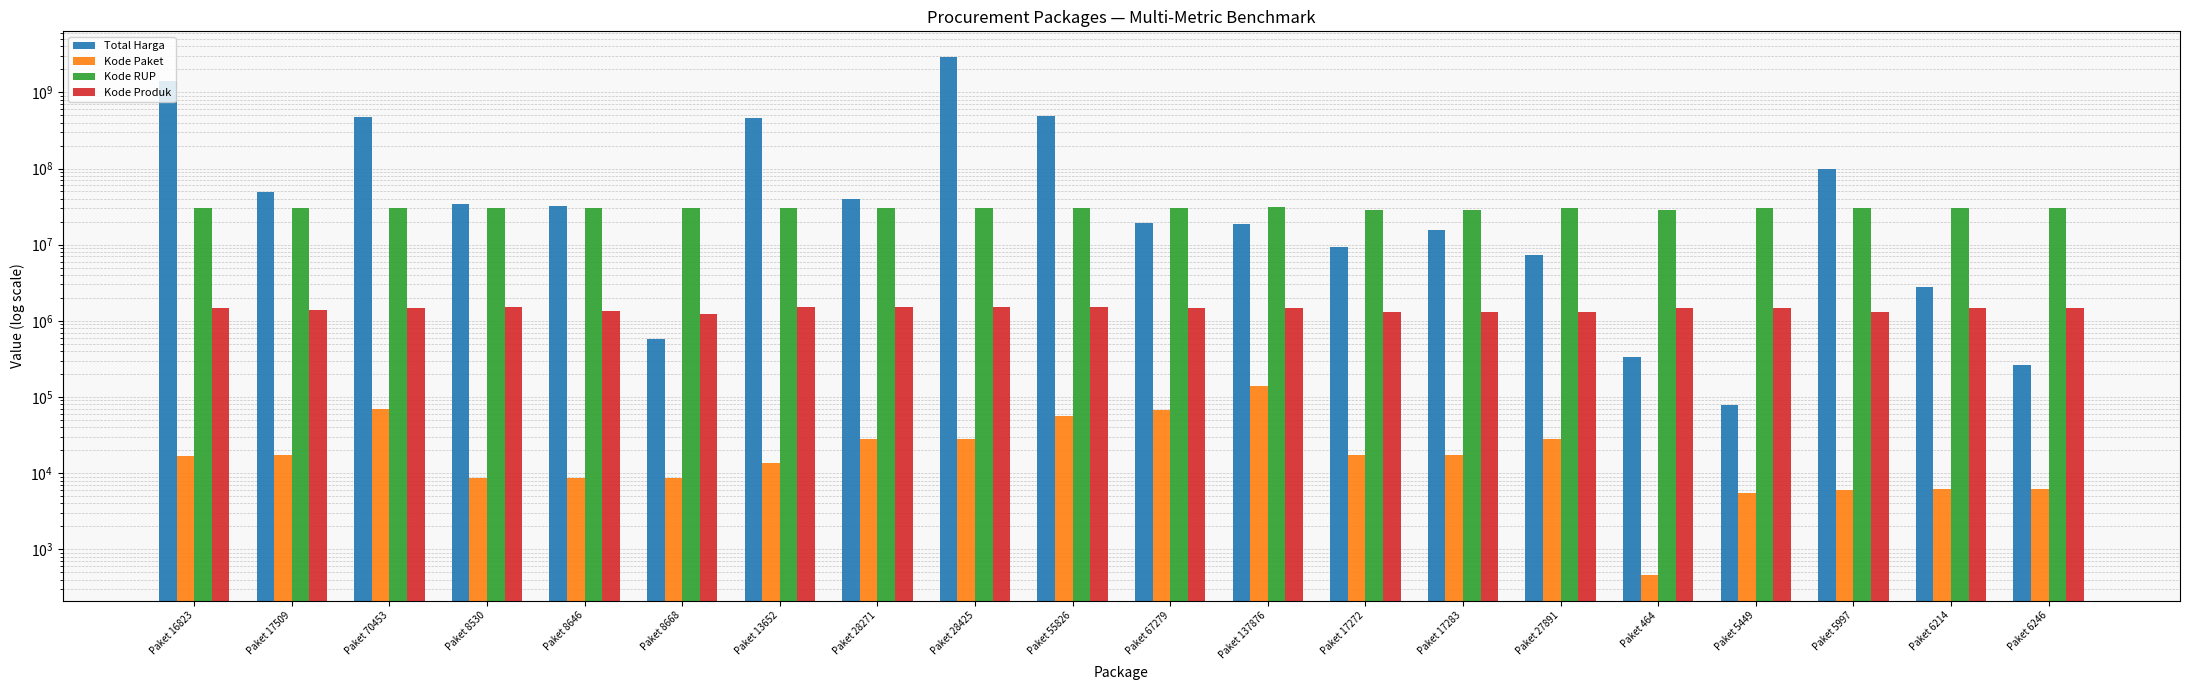

Is it true that Kode Produk equals 1290567 at Paket 17283?

True